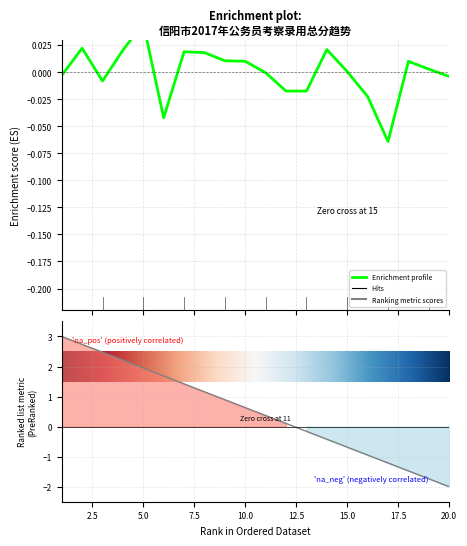

After their last crossing, which series has the higher values: rank or 总分?

总分